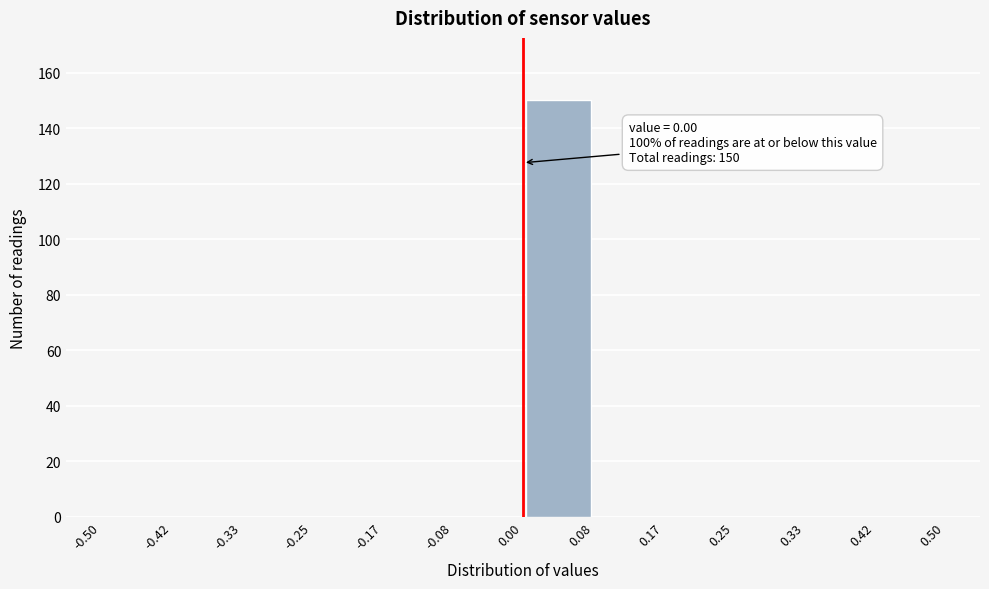

Which range on the x-axis has the tallest bar?

0.00 to 0.08